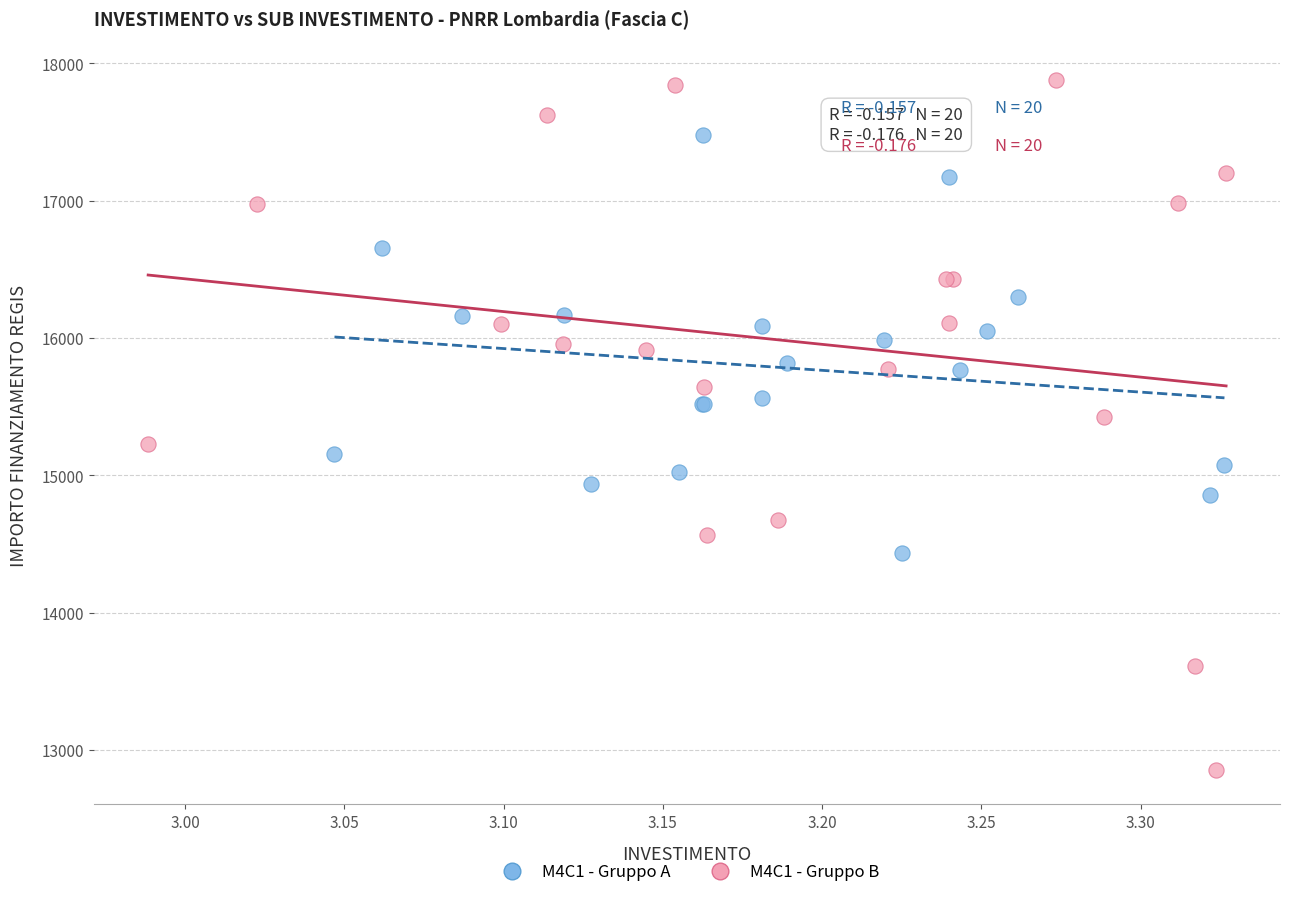

Which series contains the highest Y value?

M4C1 - Gruppo B